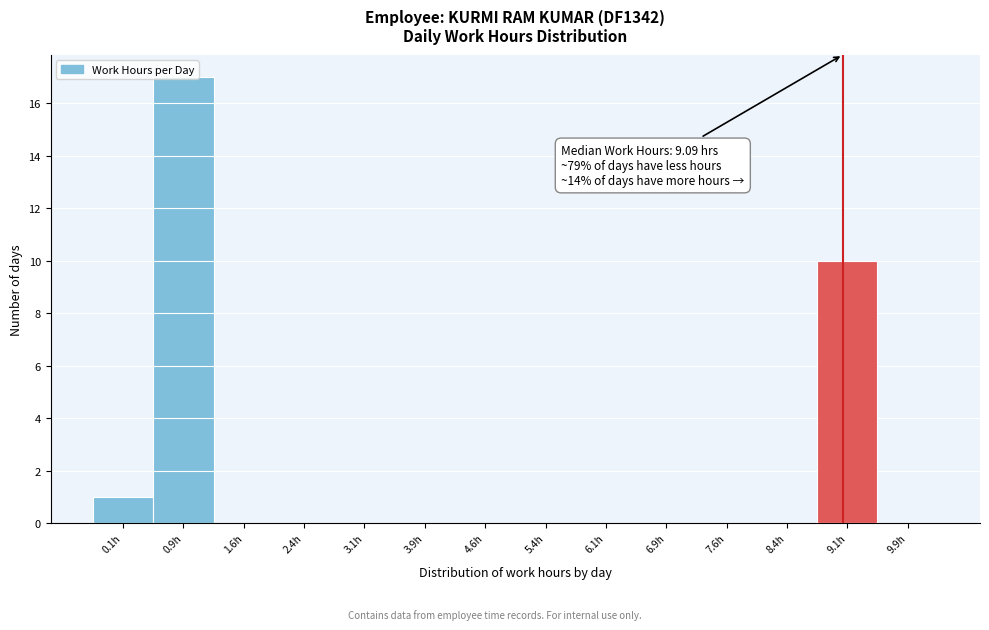

Which range on the x-axis has the tallest bar?

0.52 to 1.27